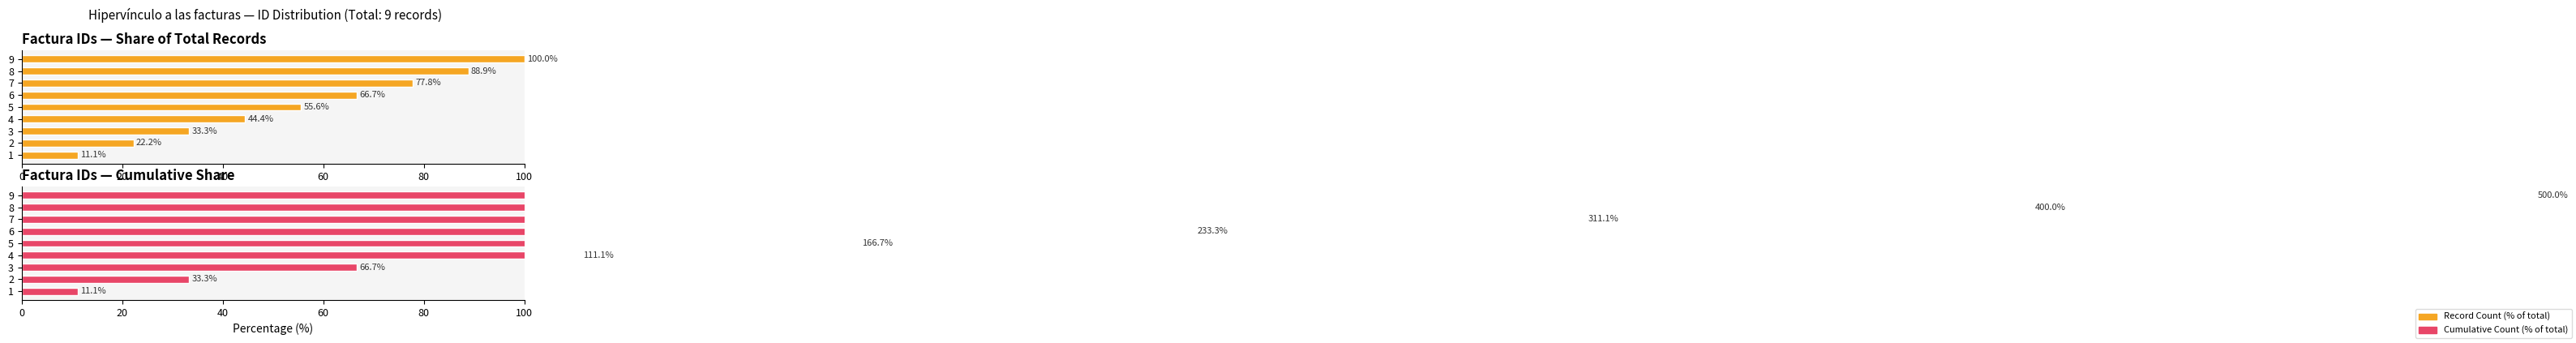

Are the bars horizontal?

Yes